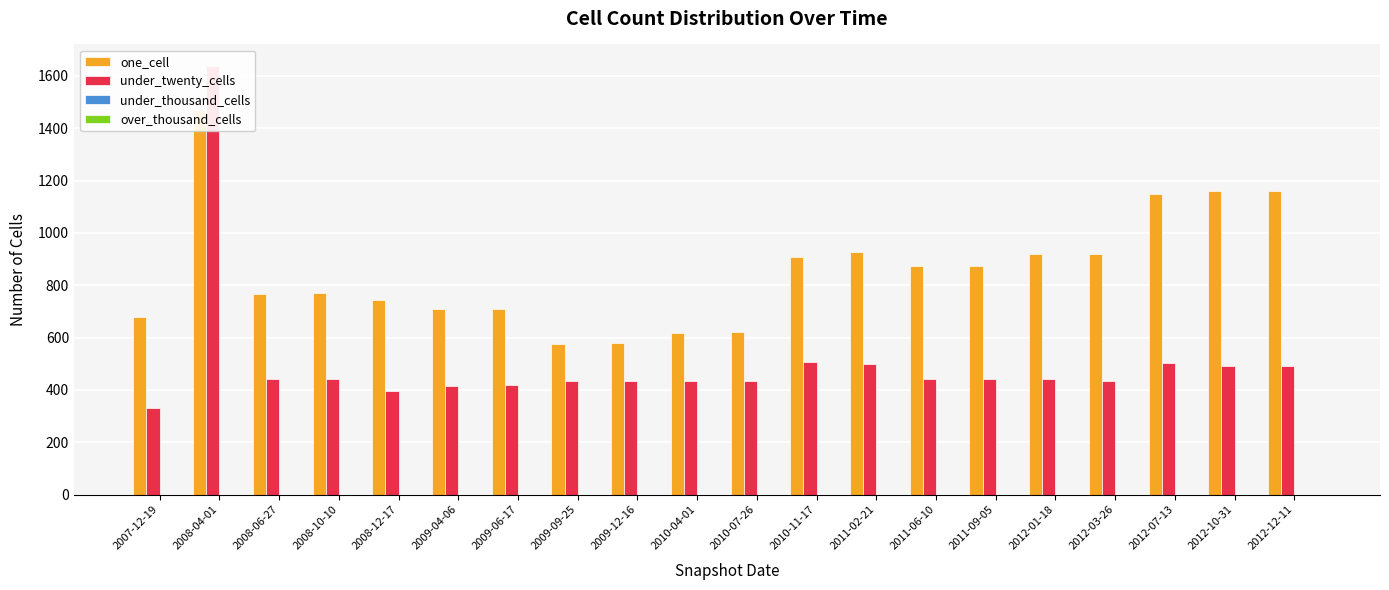

What is the label of the 17th bar from the right?

2008-10-10